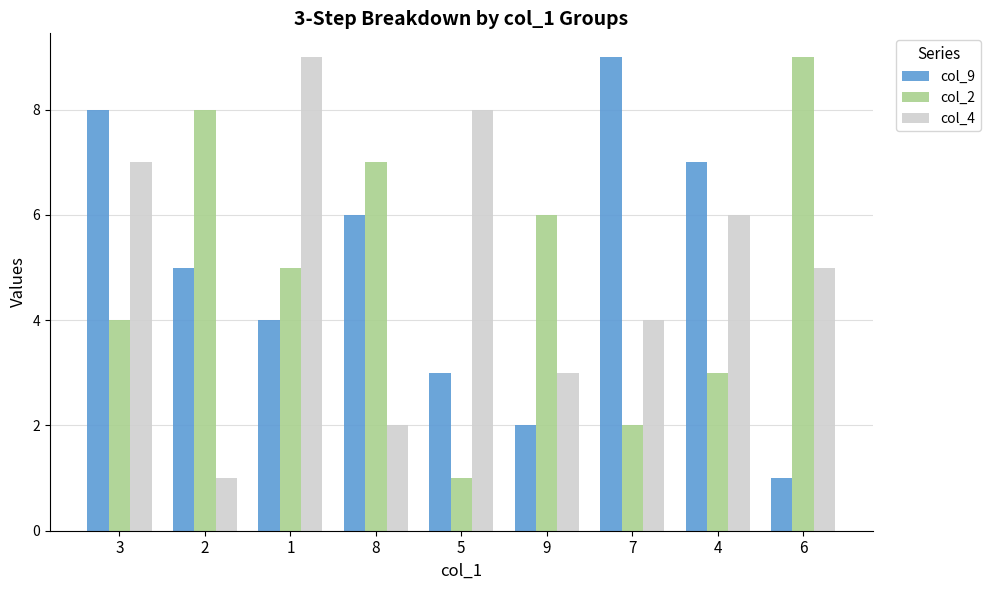

What is the total value across all series at 1?

18